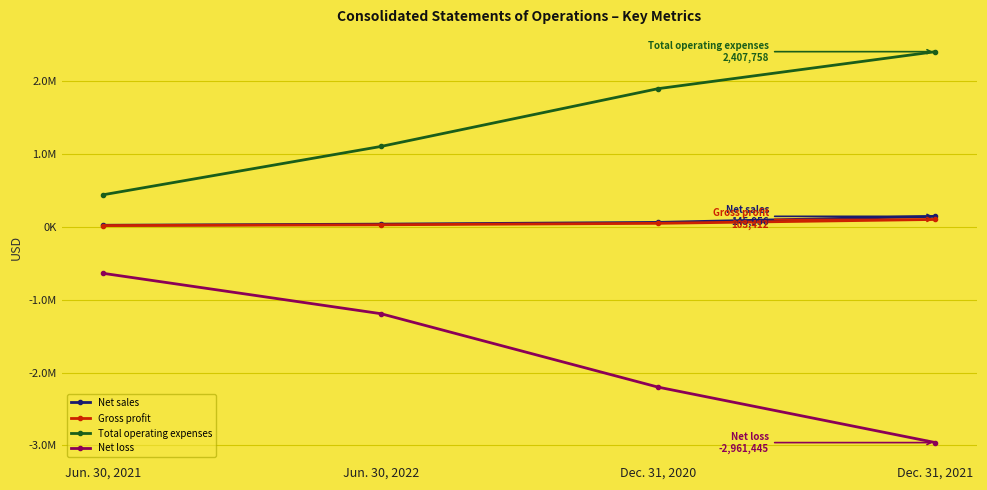

What are all the series names shown in the legend?

Net sales, Gross profit, Total operating expenses, Net loss